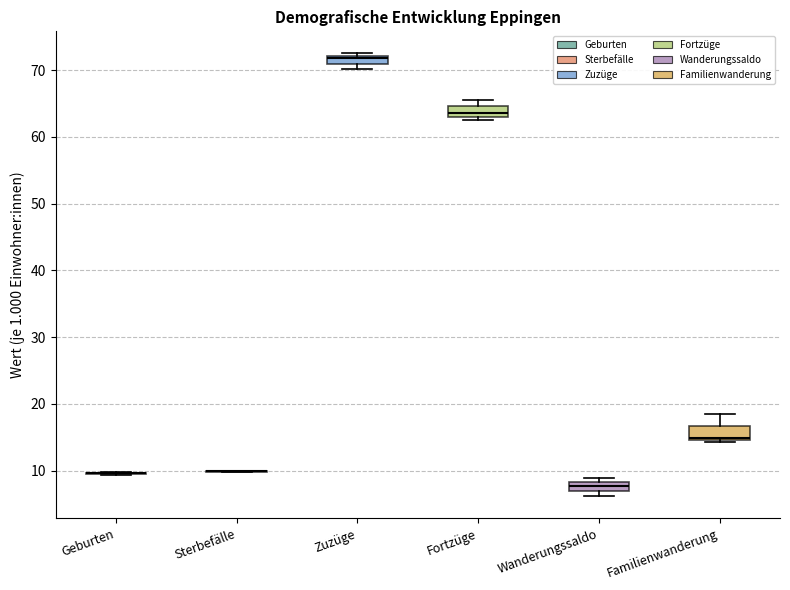

Where is the upper edge of the box for Zuzüge on the y-axis? The values are not printed on the chart, so give them approximately, as read against the axis.

72